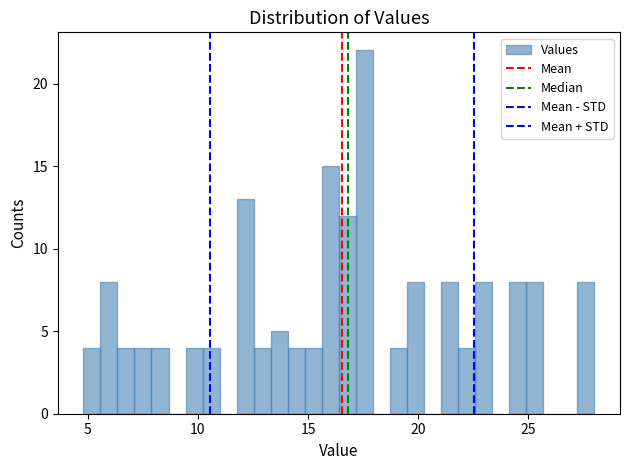

Around what value on the x-axis is the tallest bar? Give the approximate position of its centre, as read against the axis.

17.5